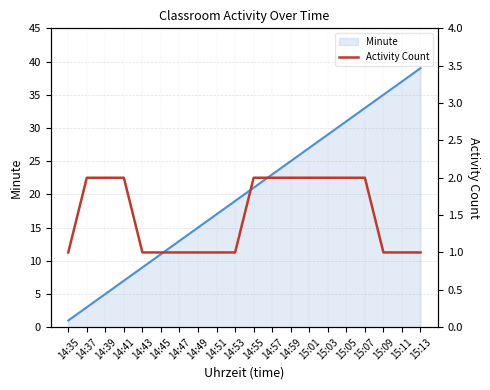

True or false: Minute (line) has a value of 3 at 14:37.

True